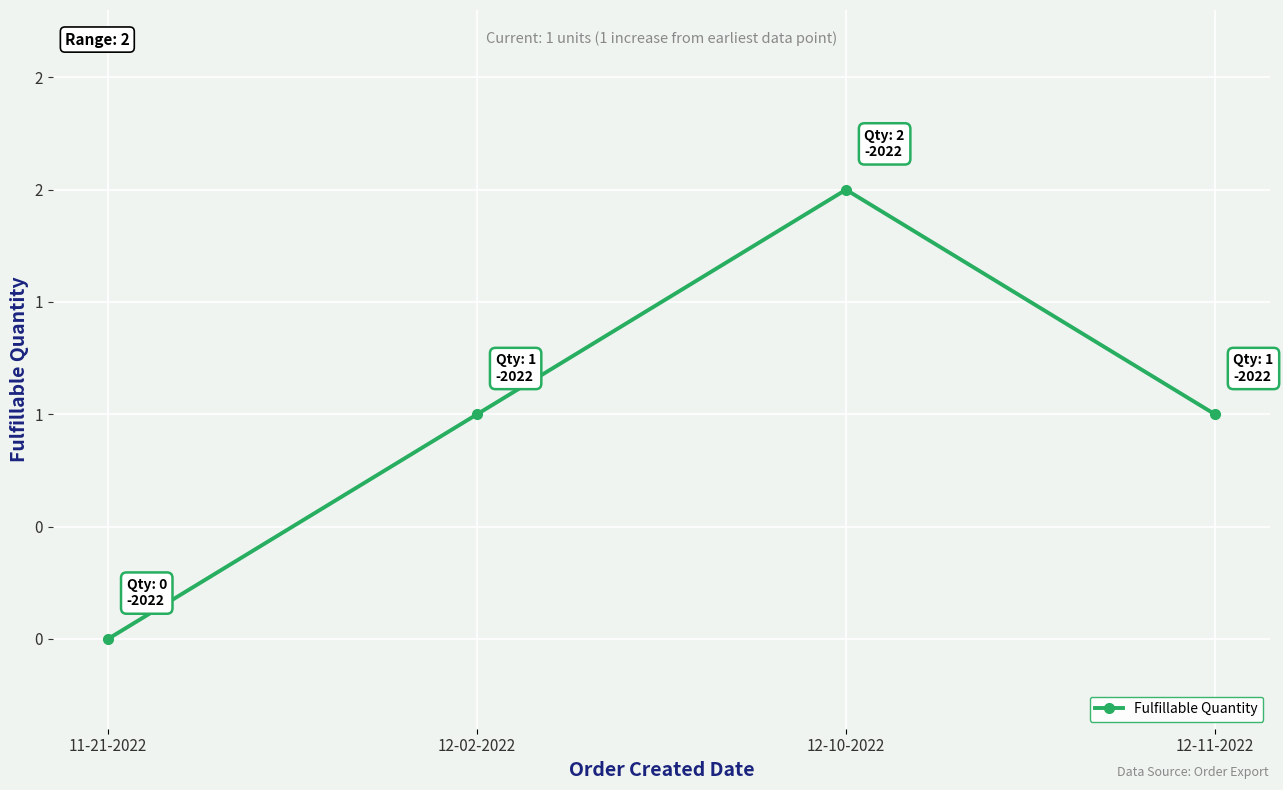

What is the difference between the values at 11-21-2022 and 12-02-2022?

1